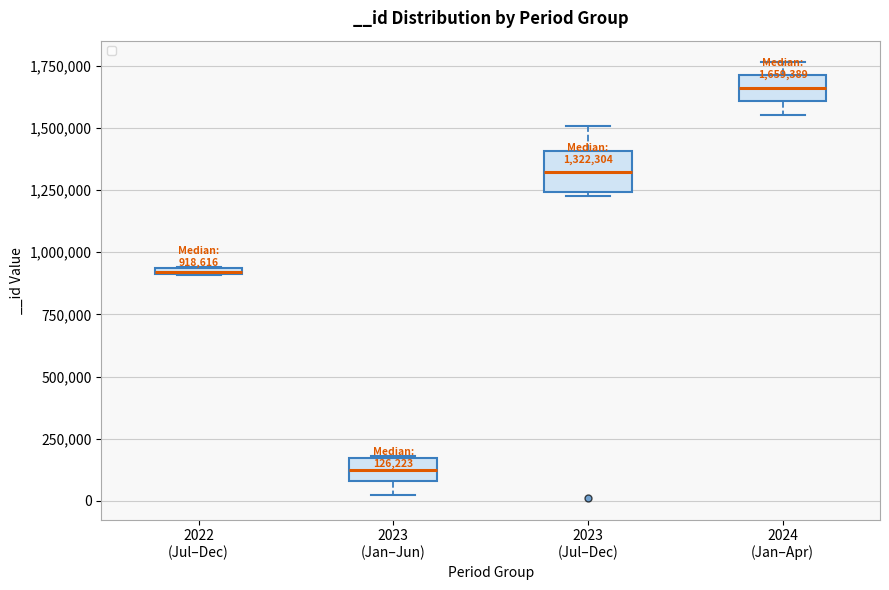

Which box has the highest median line?

2024 (Jan–Apr)